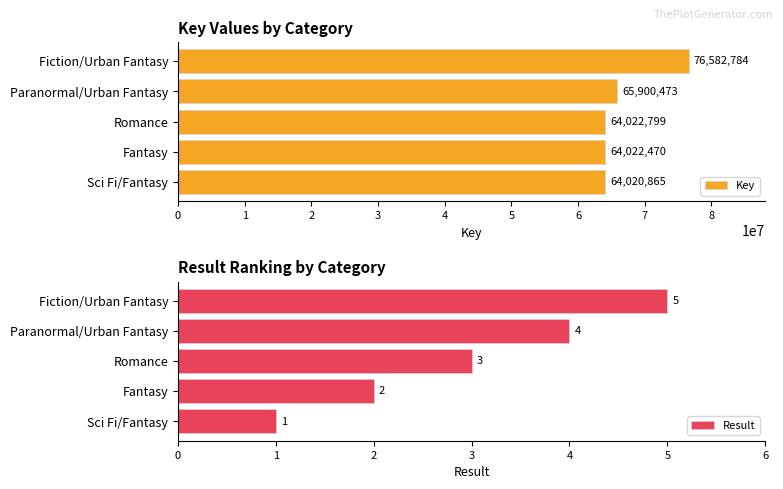

Reading left to right, transcribe all the data shown in this chart.

Key: 64020865	64022470	64022799	65900473	76582784
Result: 1	2	3	4	5